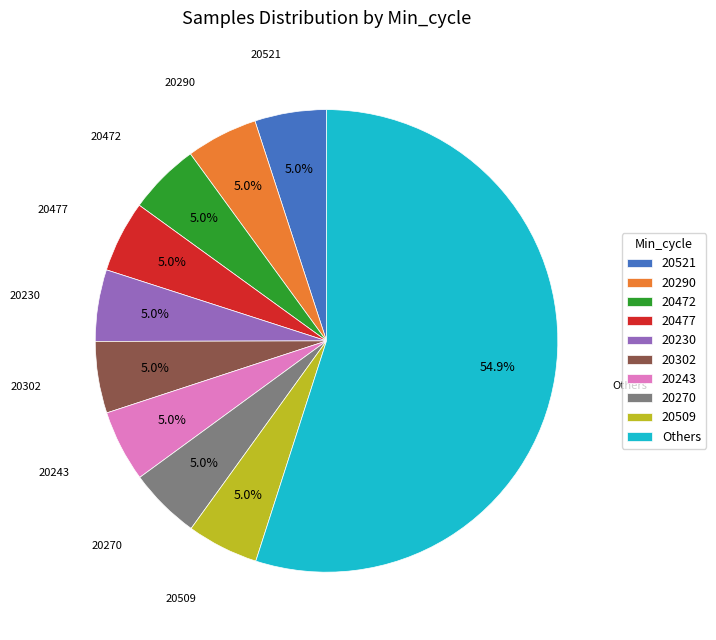

Count the number of slices in the pie.

10